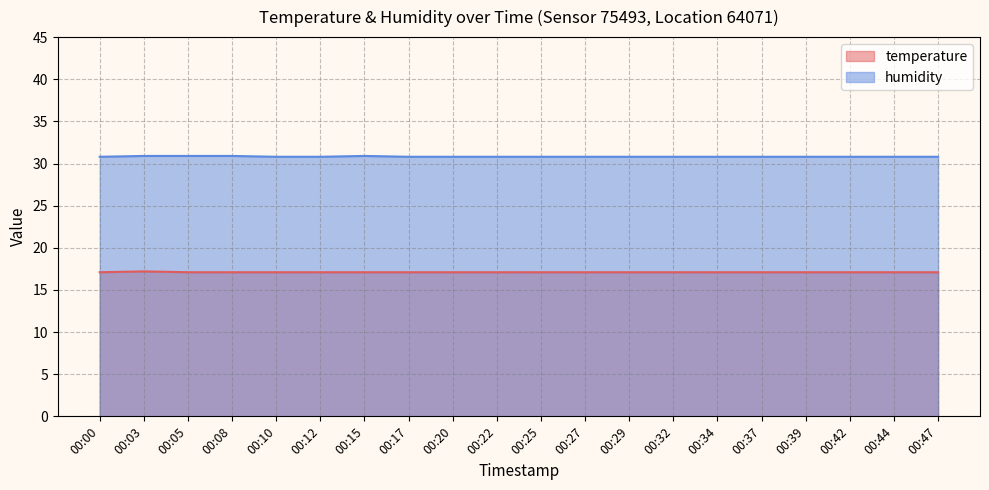

What is the minimum value for temperature?

17.1